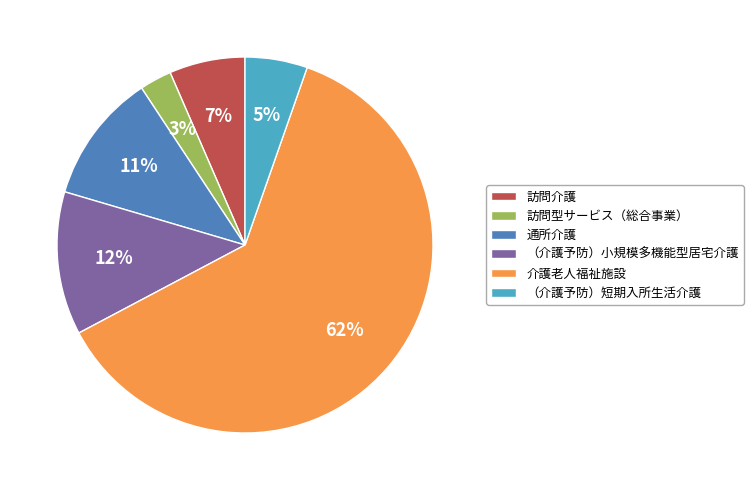

Combined, do 訪問介護 and 介護老人福祉施設 account for over 50%?

Yes